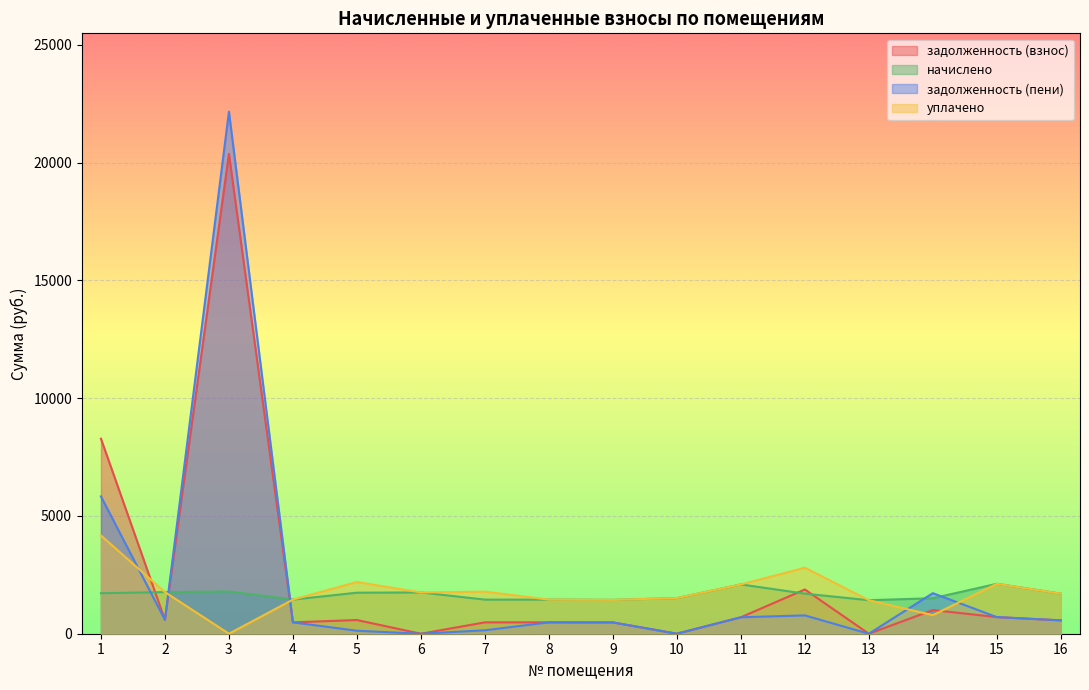

Reading left to right, transcribe all the data shown in this chart.

задолженность (взнос): 1=8279.2	2=589.0	3=20368.9	4=482.7	5=580.5	6=0.0	7=482.7	8=482.7	9=479.0	10=2.7	11=697.8	12=1878.7	13=0.0	14=1004.5	15=706.3	16=567.0
начислено: 1=1719.4	2=1767.0	3=1792.7	4=1448.1	5=1741.3	6=1752.4	7=1448.1	8=1448.1	9=1437.1	10=1510.4	11=2093.3	12=1701.0	13=1422.4	14=1506.7	15=2119.0	16=1701.0
задолженность (пени): 1=5828.7	2=589.0	3=22161.6	4=482.7	5=126.7	6=0.0	7=146.3	8=482.7	9=479.0	10=0.0	11=697.8	12=777.7	13=0.0	14=1721.7	15=706.3	16=567.0
уплачено: 1=4169.9	2=1767.0	3=0.0	4=1448.1	5=2195.1	6=1752.4	7=1784.5	8=1448.1	9=1437.1	10=1513.0	11=2093.3	12=2802.0	13=1422.3	14=789.5	15=2119.0	16=1701.0